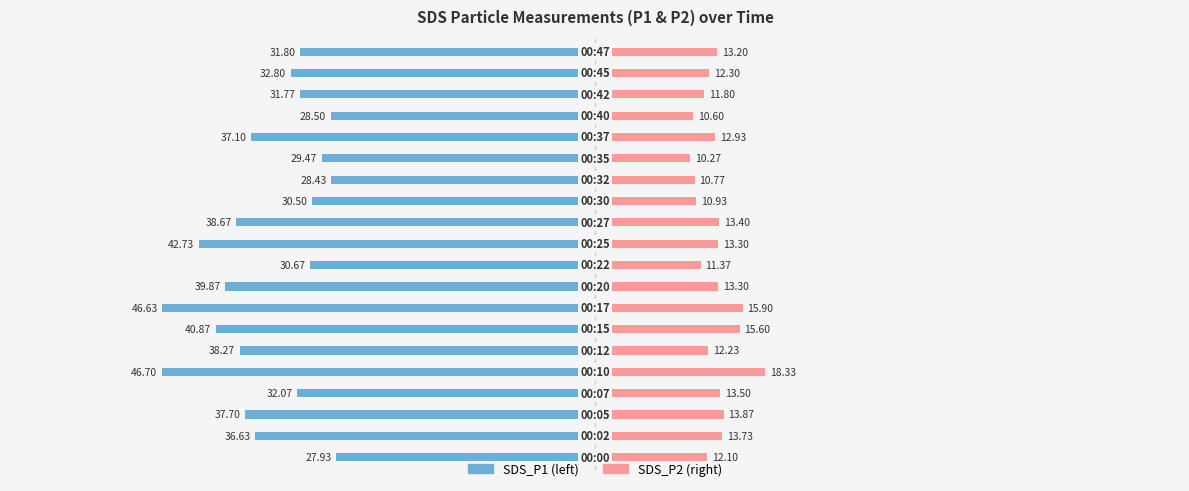

What is the minimum value for SDS_P2?

10.3